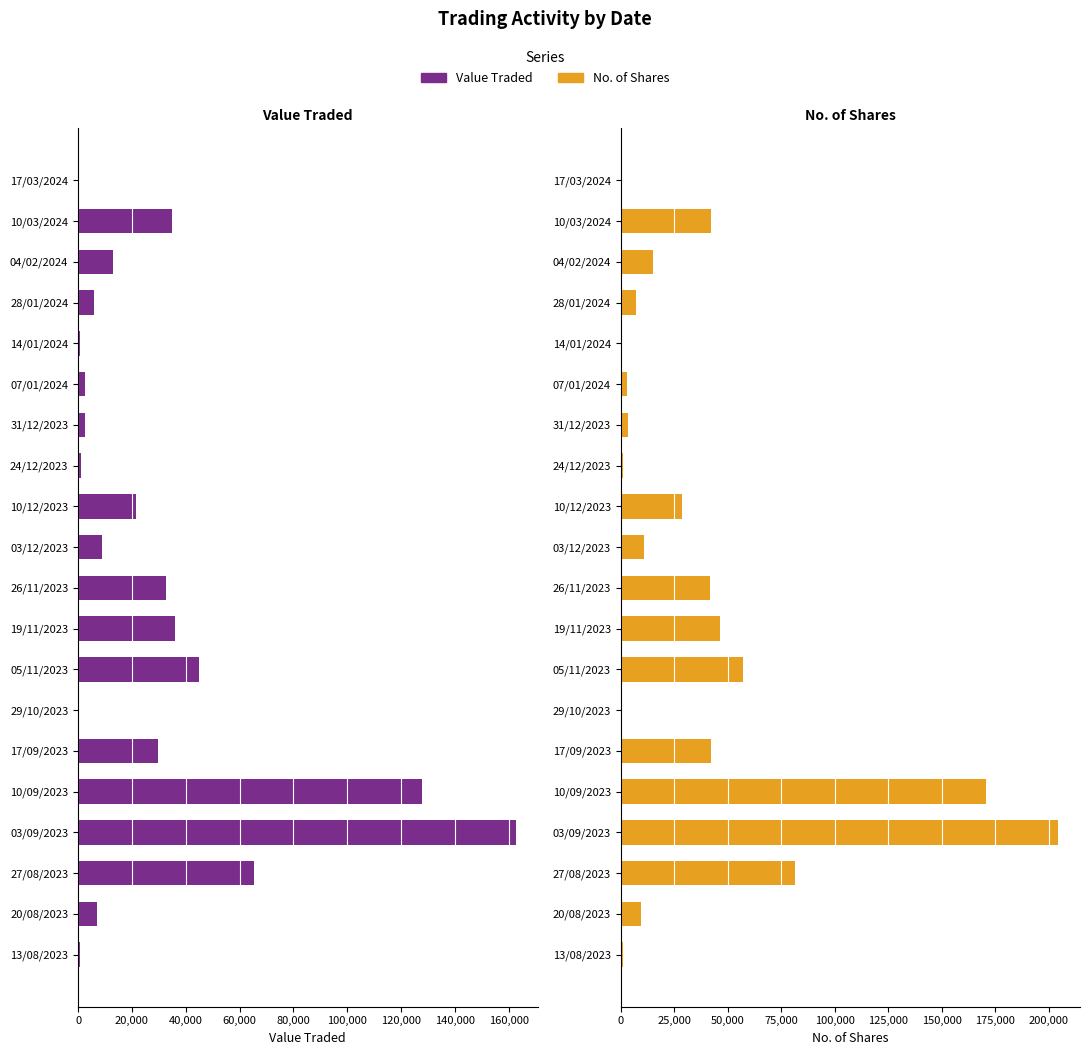

Between 17/03/2024 and 14/01/2024, which series saw the biggest shift?

No. of Shares